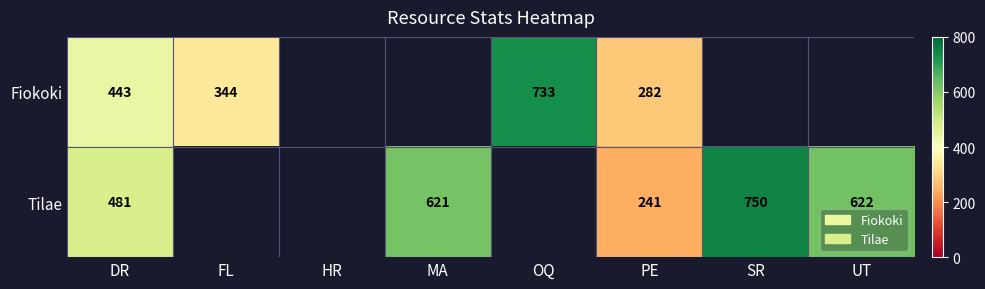

Is it true that Tilae equals 750 at SR?

True